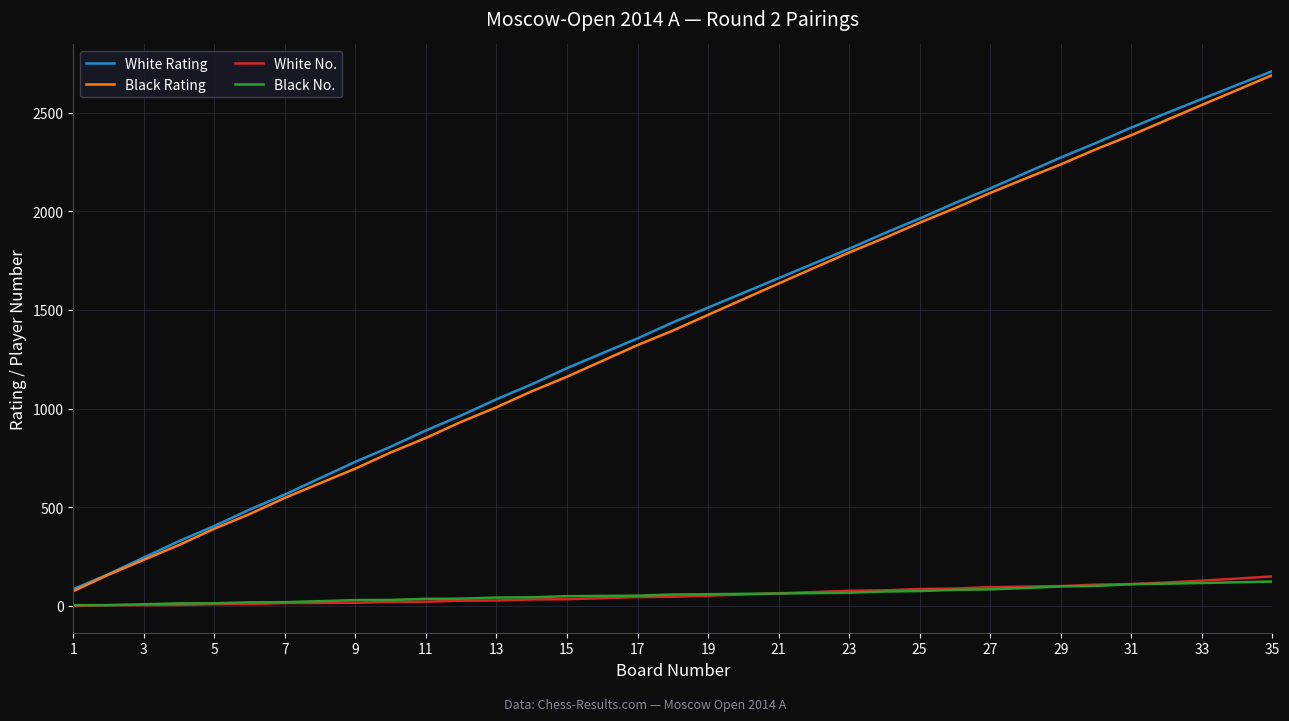

Which series has the largest range (max minus min)?

White Rating